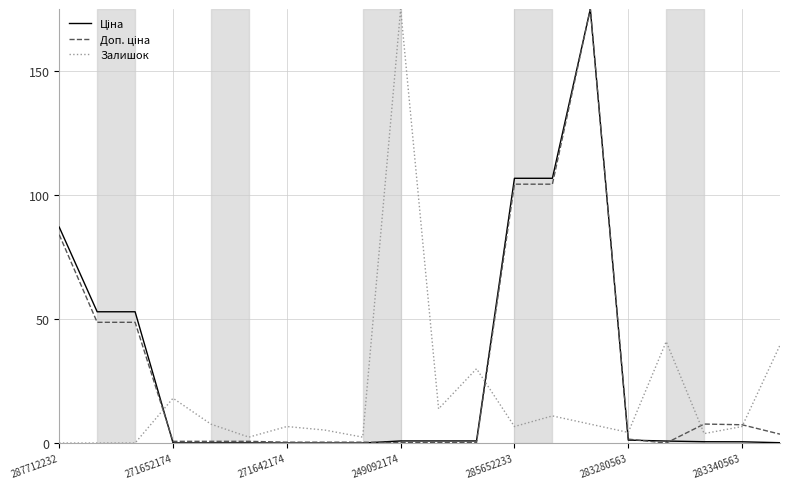

What is the maximum value shown in the chart?

175.0